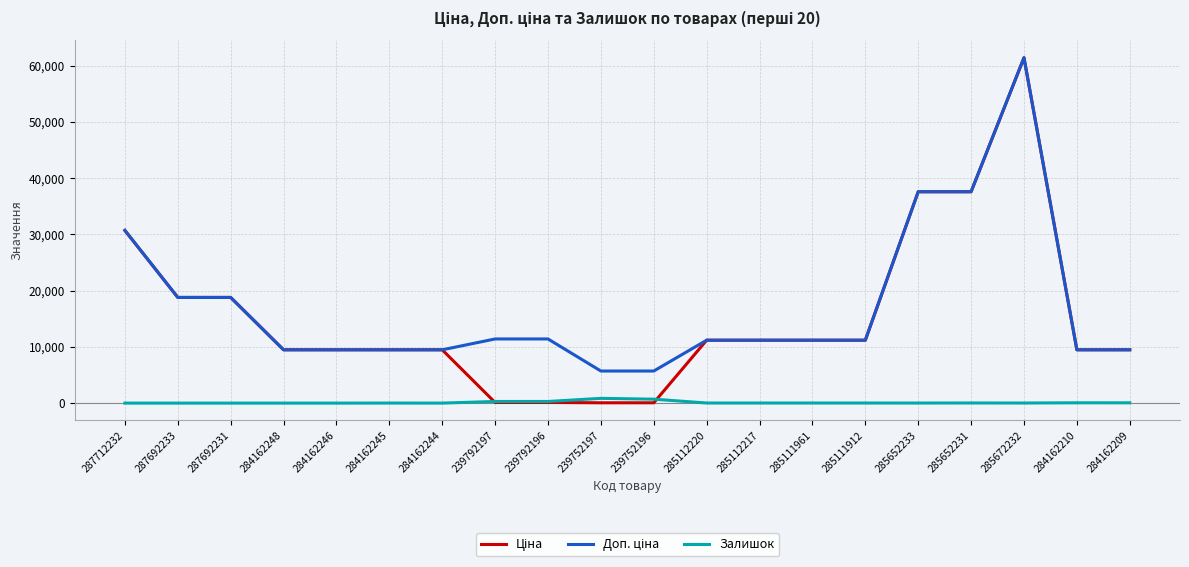

At which category is the sum across all series the highest?

285672232